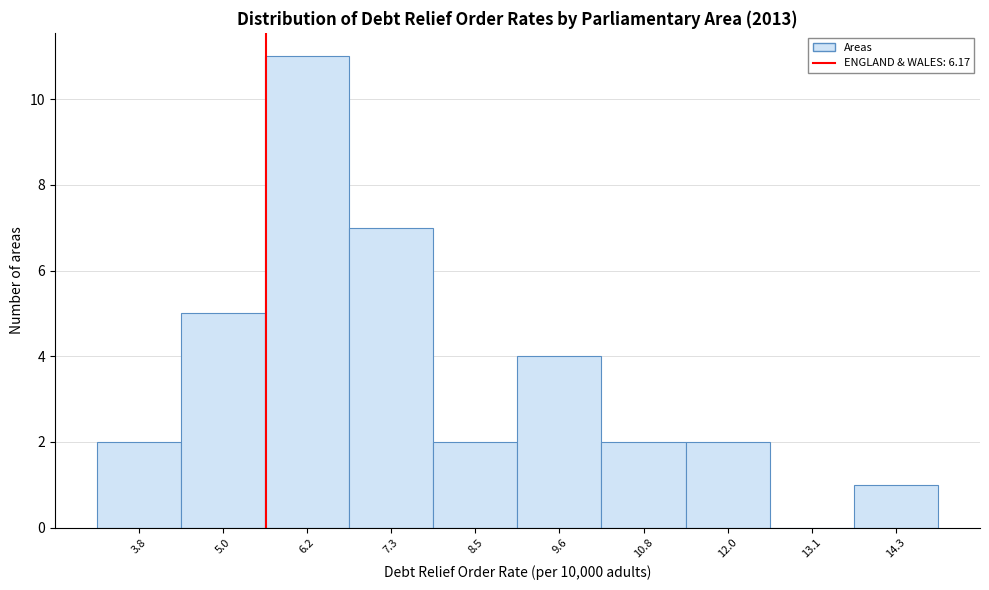

Reading left to right, list all the values displayed in this chart.

3.8=2	5.0=5	6.2=11	7.3=7	8.5=2	9.6=4	10.8=2	12.0=2	13.1=0	14.3=1